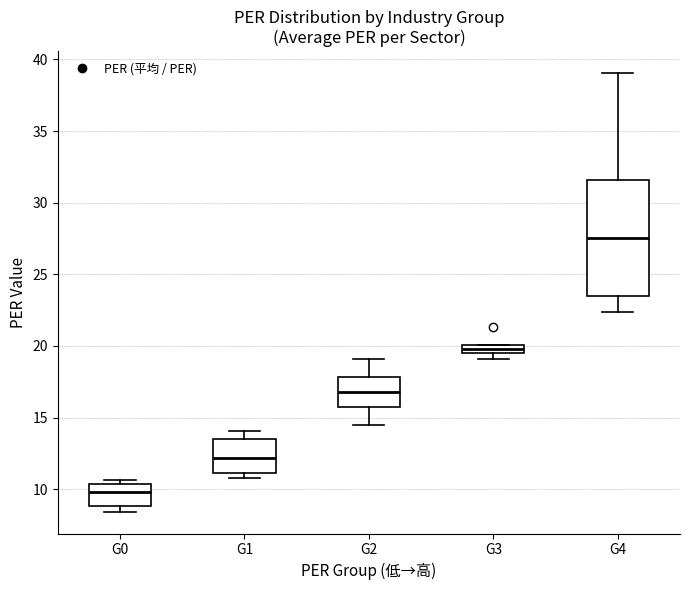

Comparing the boxes themselves (not the whiskers), which one is the tallest?

G4